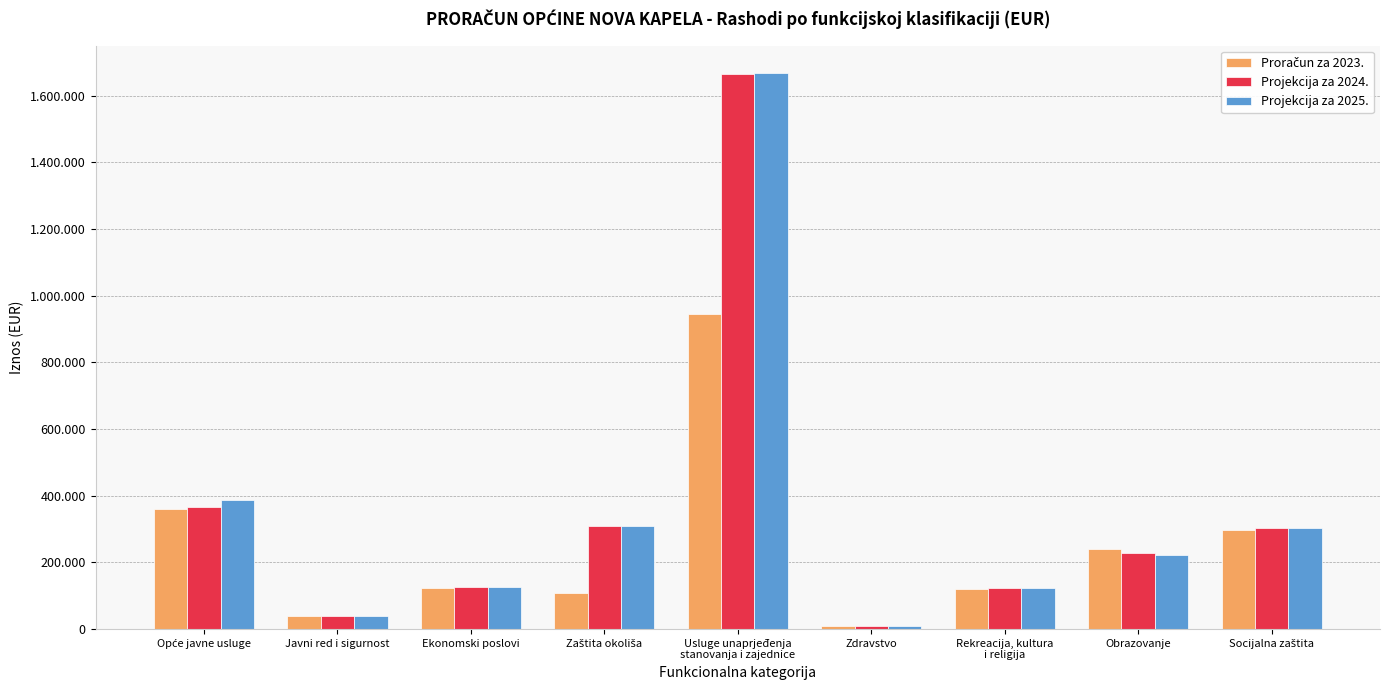

Between Opće javne usluge and Ekonomski poslovi, which series saw the biggest shift?

Projekcija za 2025.